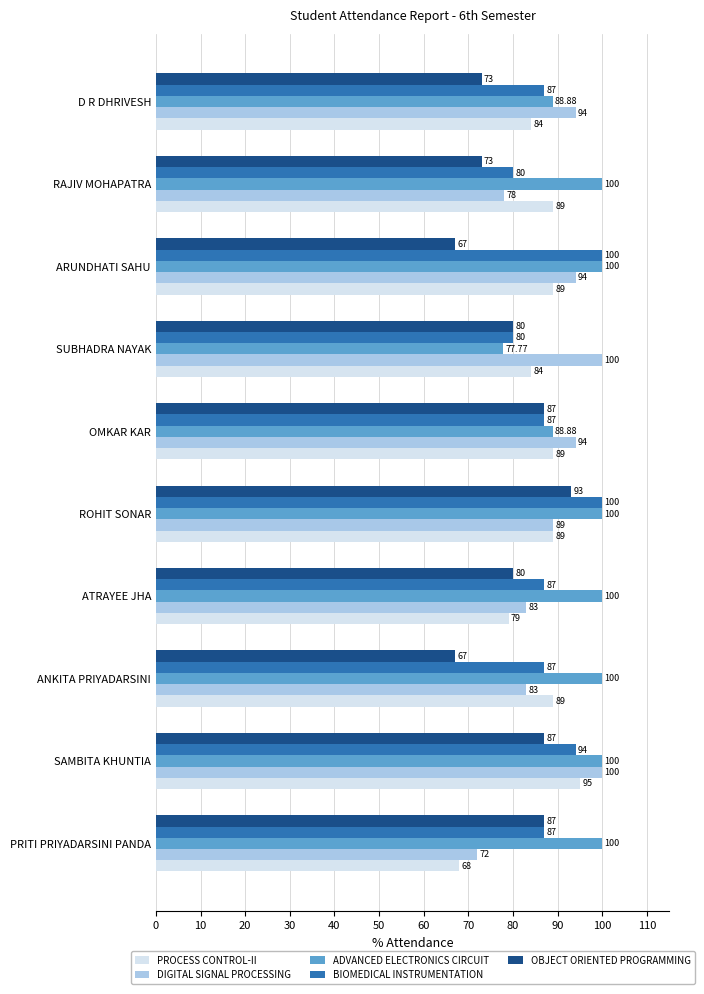

What is the total value across all series at ARUNDHATI SAHU?

450.0